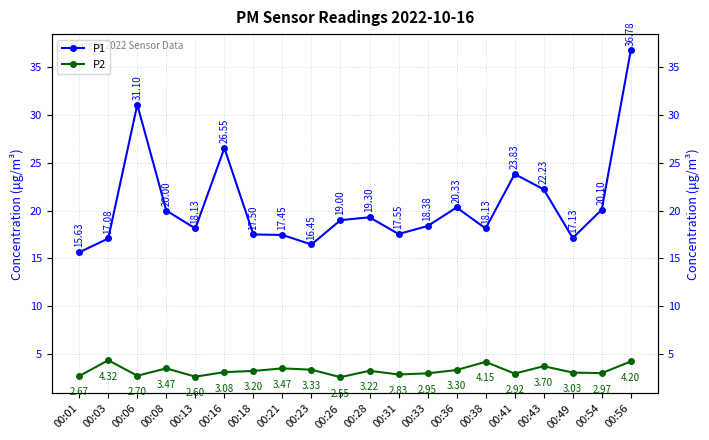

How many interior local peaks does the P2 series have?

6